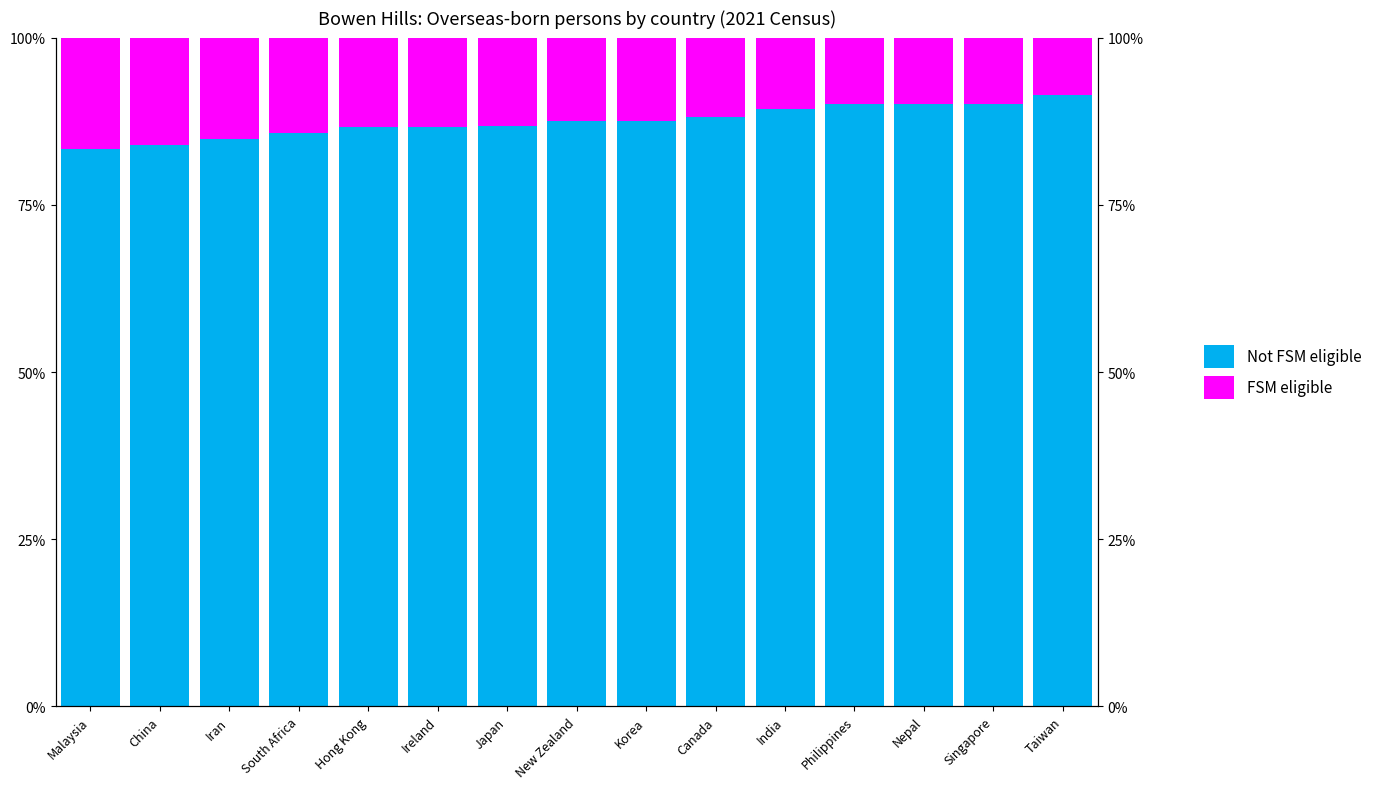

At how many categories does at least one series exceed 43?

15